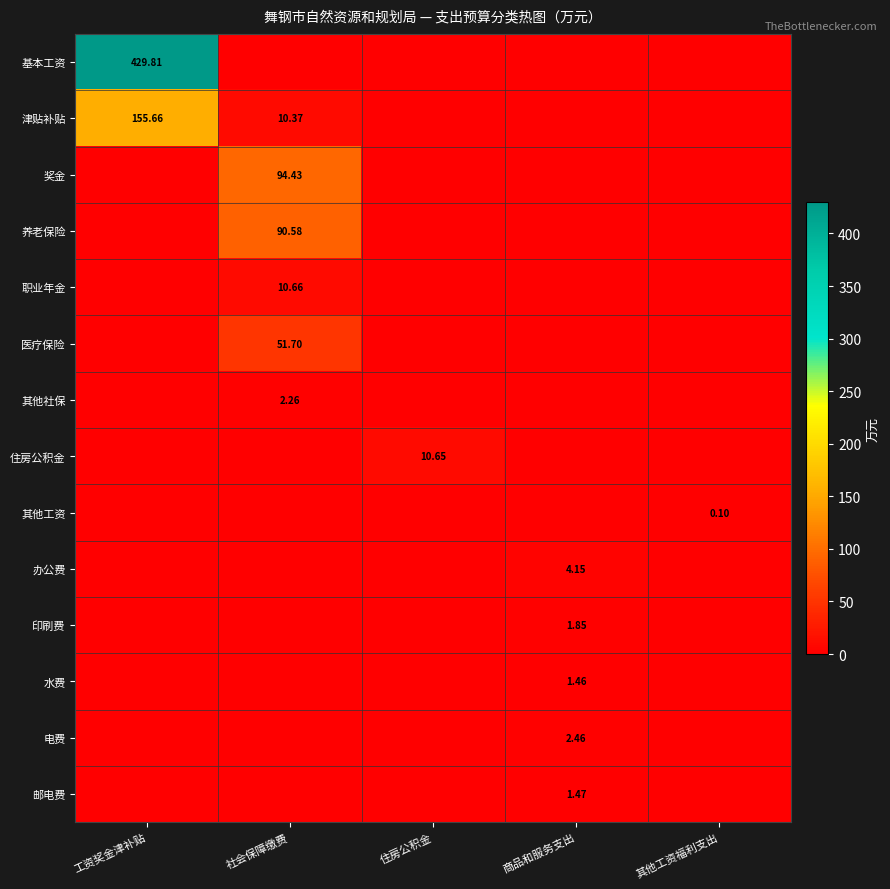

What is the total value across all series at 工资奖金津补贴?

585.5